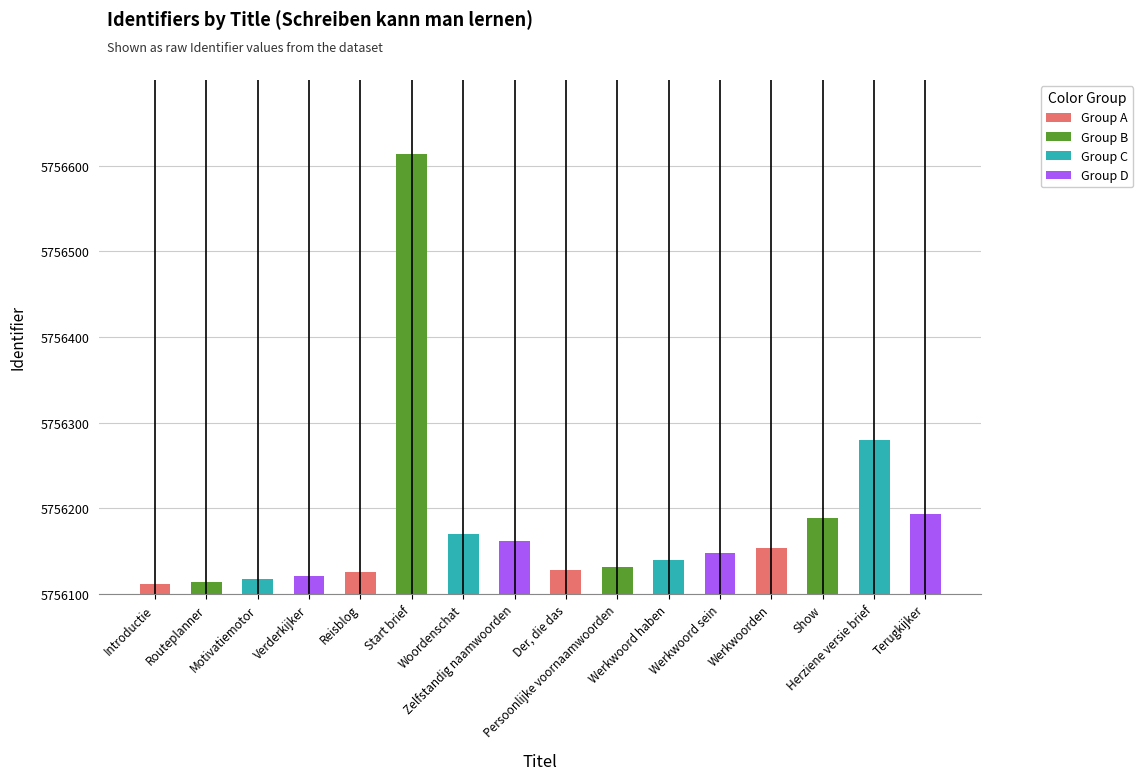

Is it true that the value at Terugkijker is 2414655.6?

False